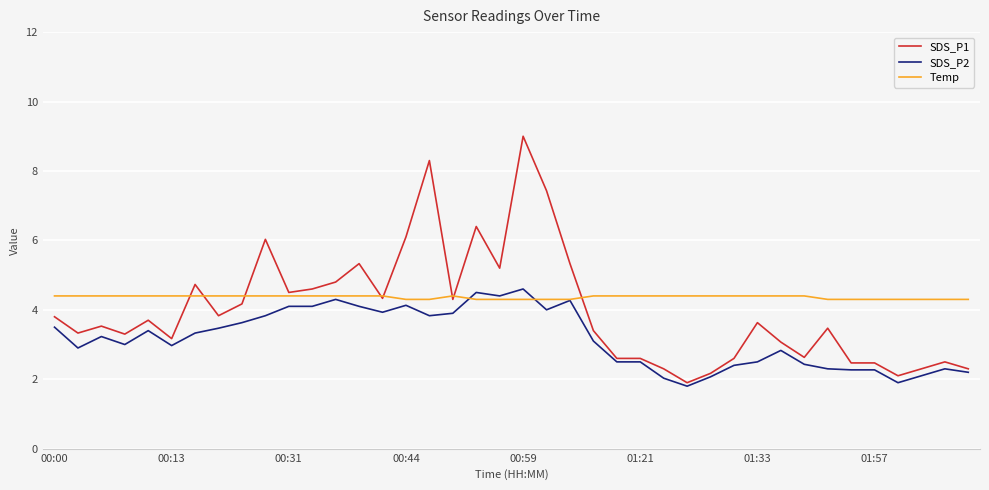

Which series has the largest range (max minus min)?

SDS_P1